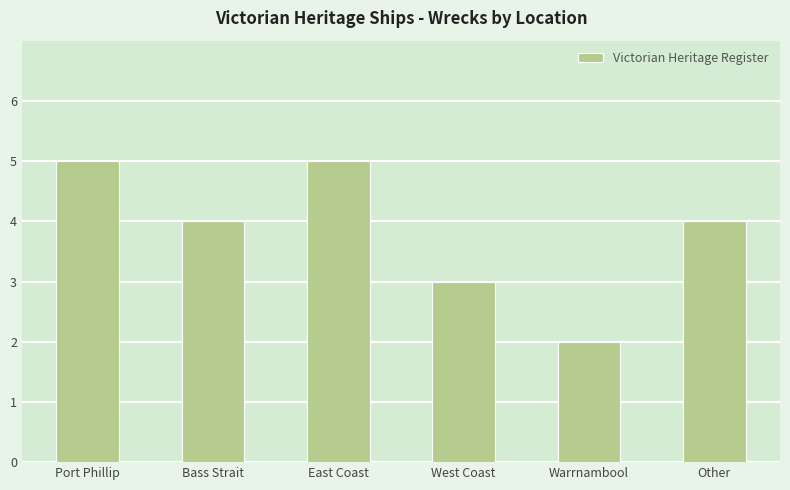

How many series are shown in this chart?

1